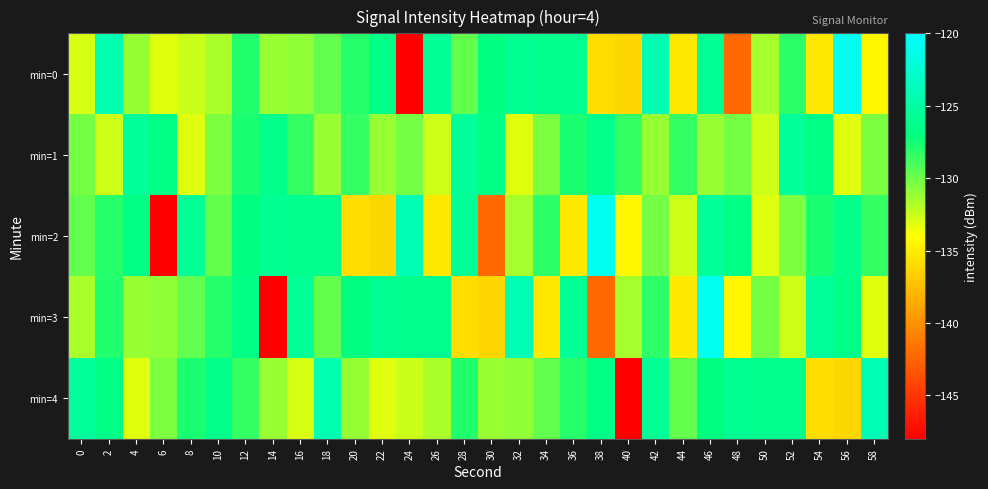

At which category does the chart reach its minimum across all series?

24